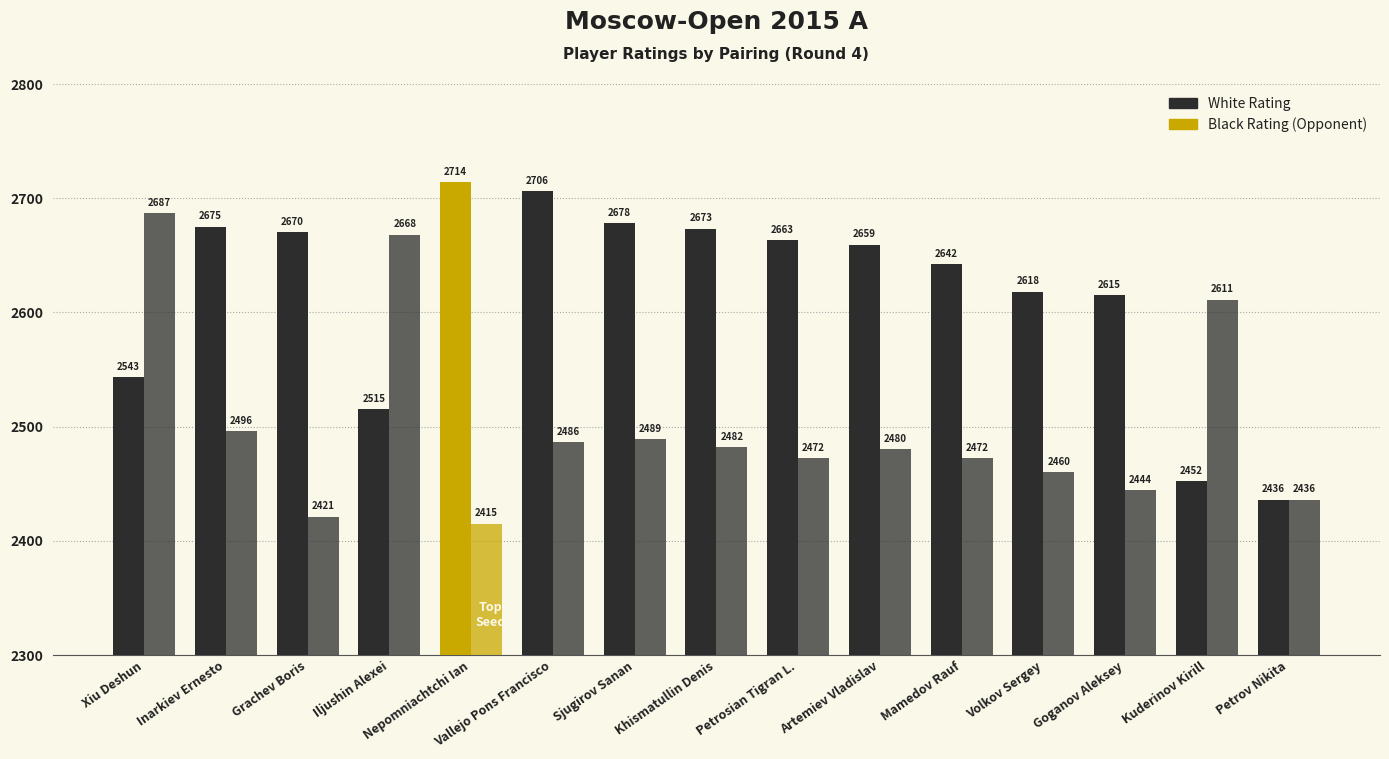

How many bars are there in total?

30